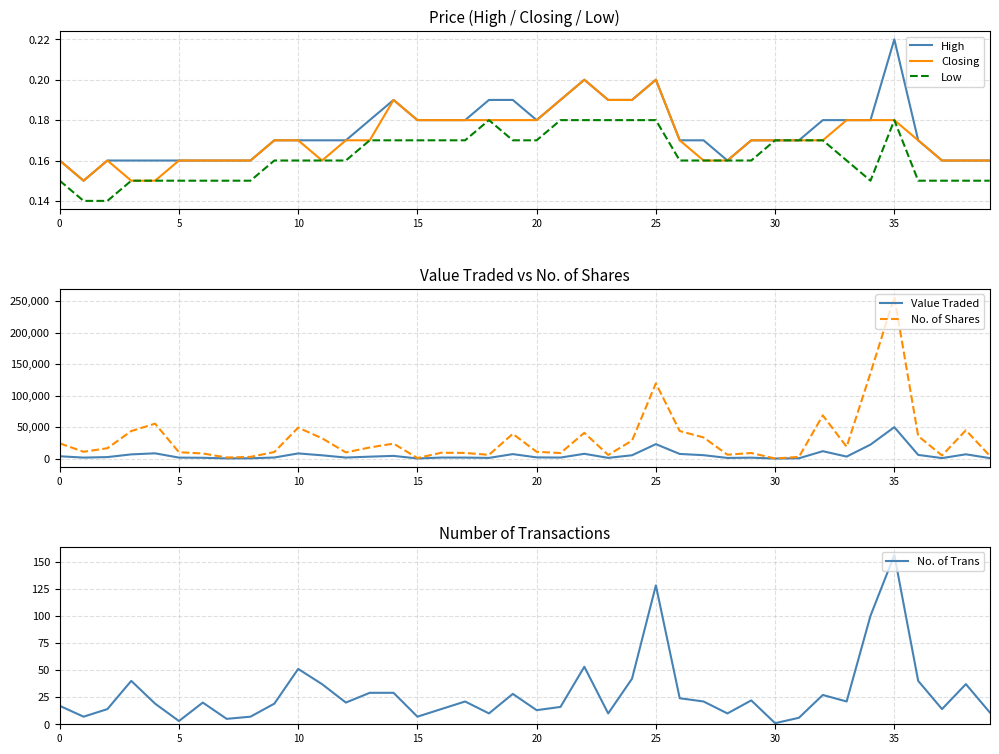

The value of Value Traded at 28 is 982.0. True or false?

True